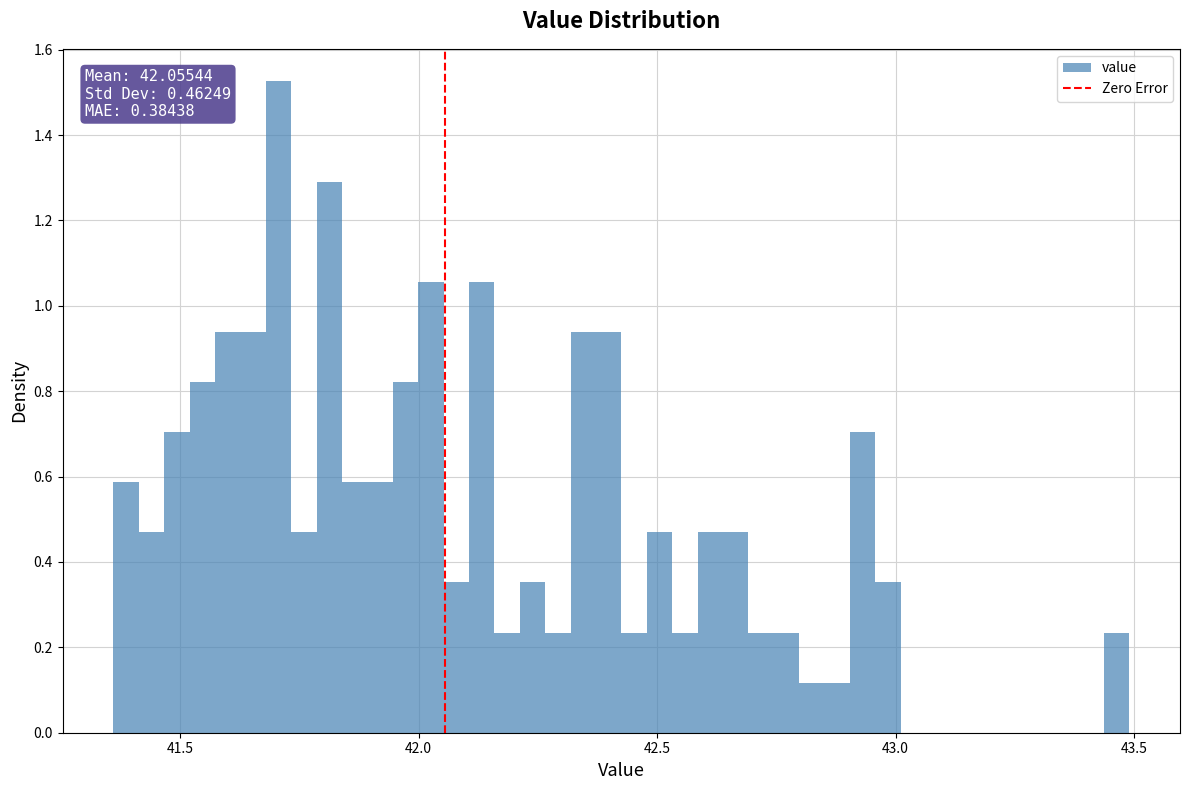

Around what value on the x-axis is the tallest bar? Give the approximate position of its centre, as read against the axis.

41.70